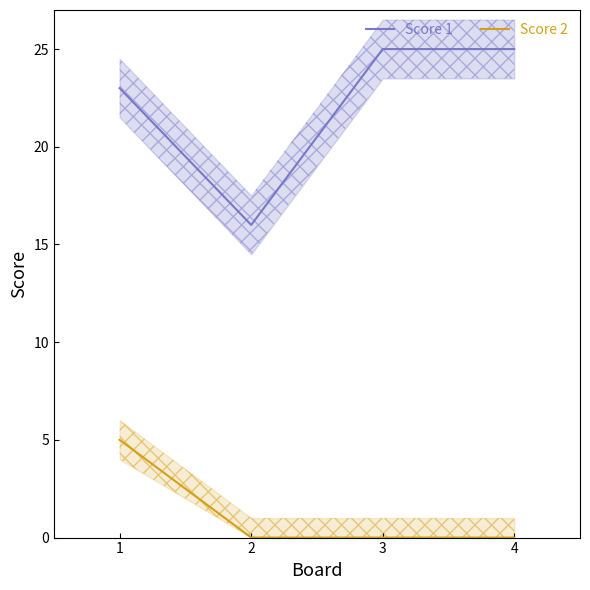

What is the sum of all Score 1 values?

89